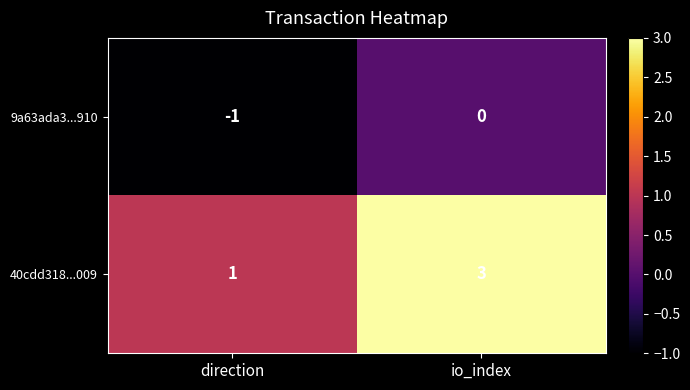

True or false: 40cdd318...009 has a value of 3 at io_index.

True